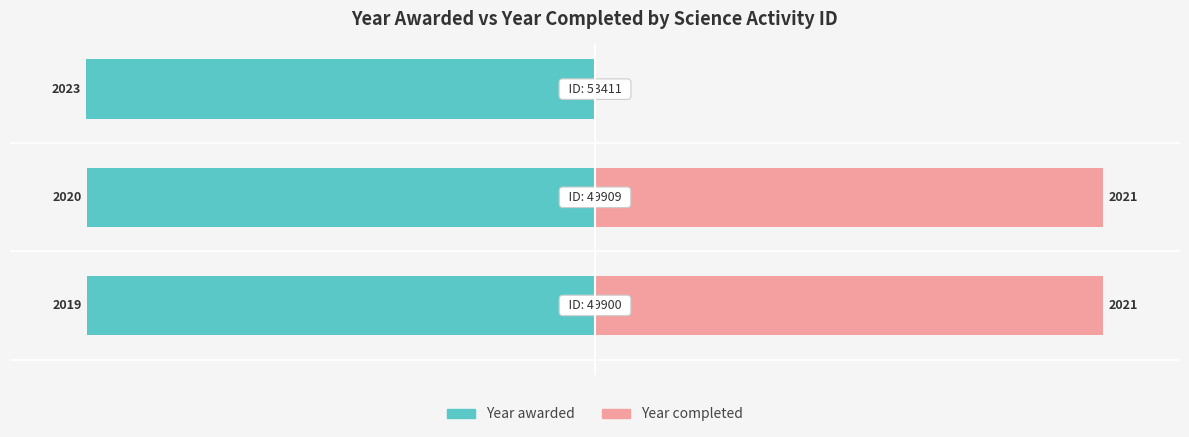

Are the bars grouped side by side (vs. stacked)?

Yes